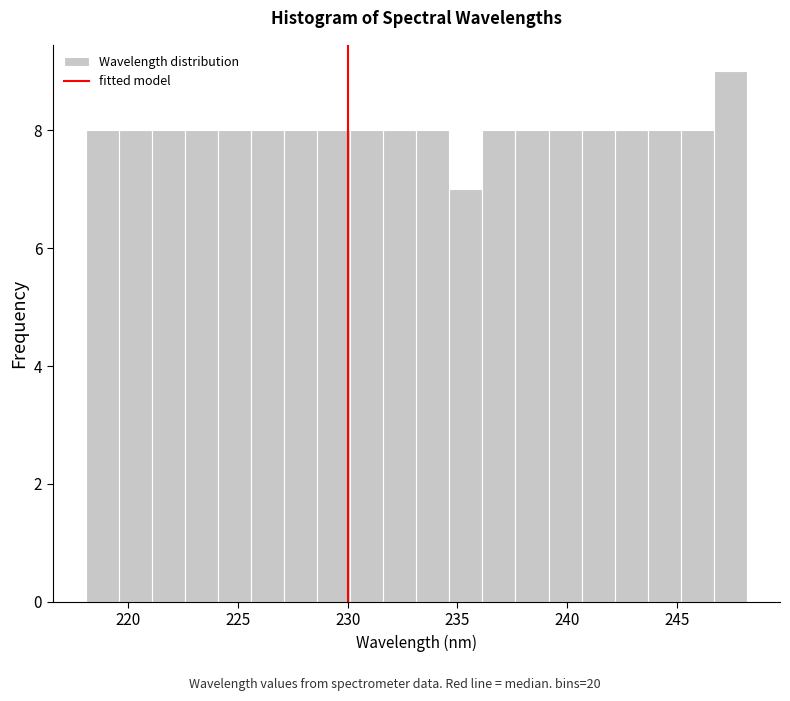

Read against the x-axis, roughly where is the centre of the tallest bar?

247.5